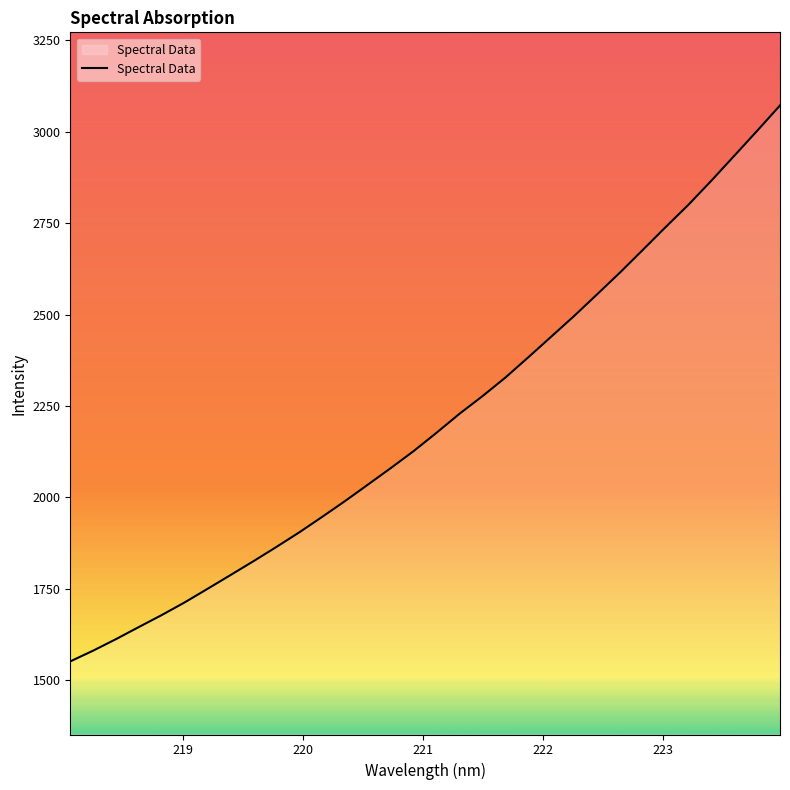

What is the smallest value displayed?

1551.1